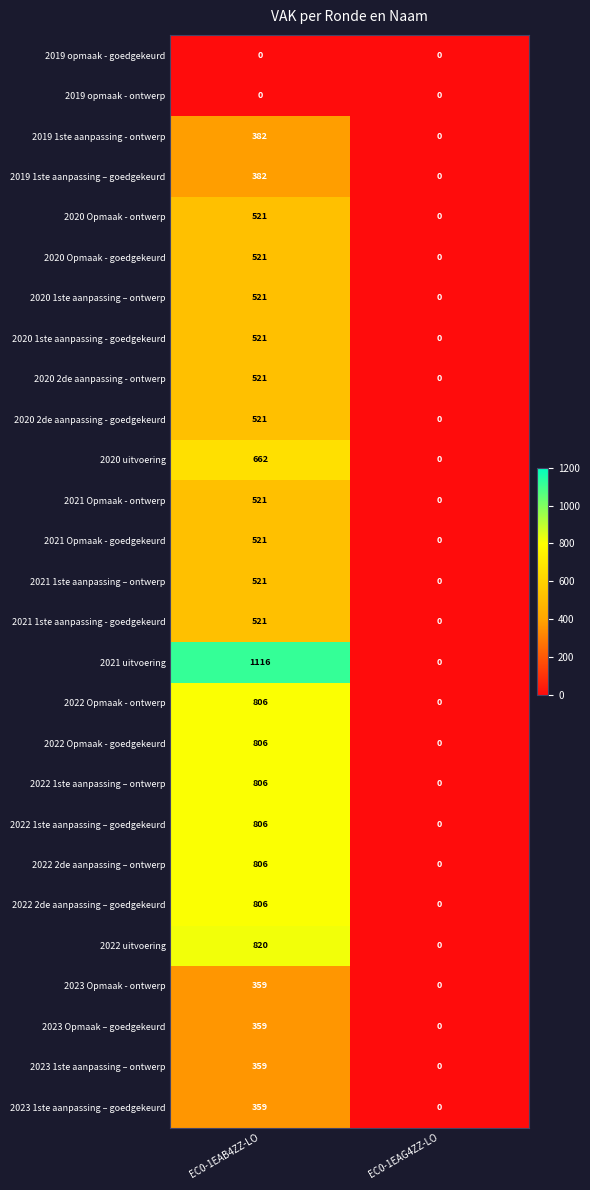

True or false: 2022 Opmaak - goedgekeurd has a value of -297 at EC0-1EAG4ZZ-LO.

False